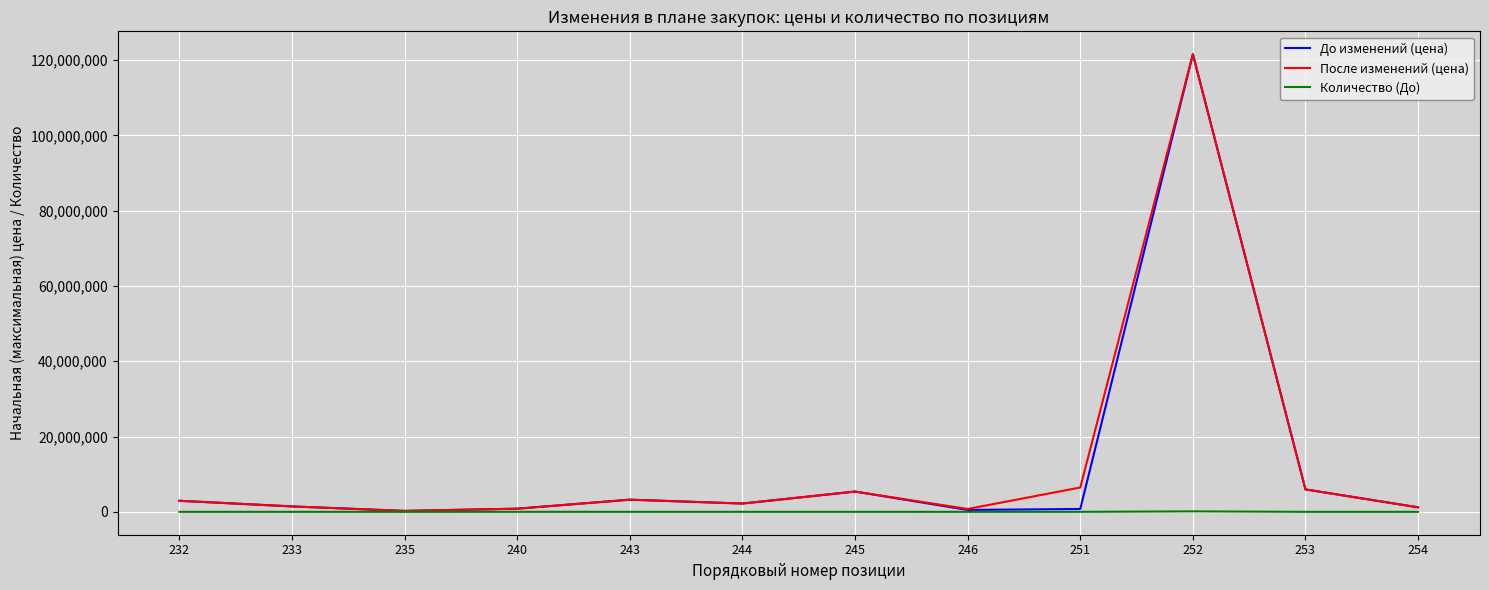

What is the highest value of the После изменений (цена) series?

121576649.0